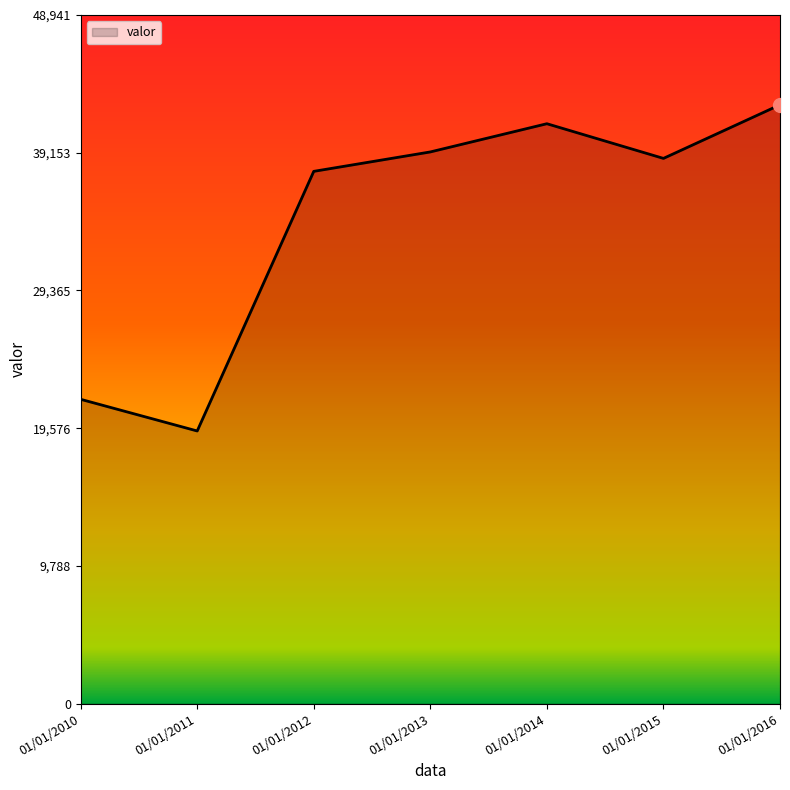

At which label does the data first exceed 38750?

01/01/2013